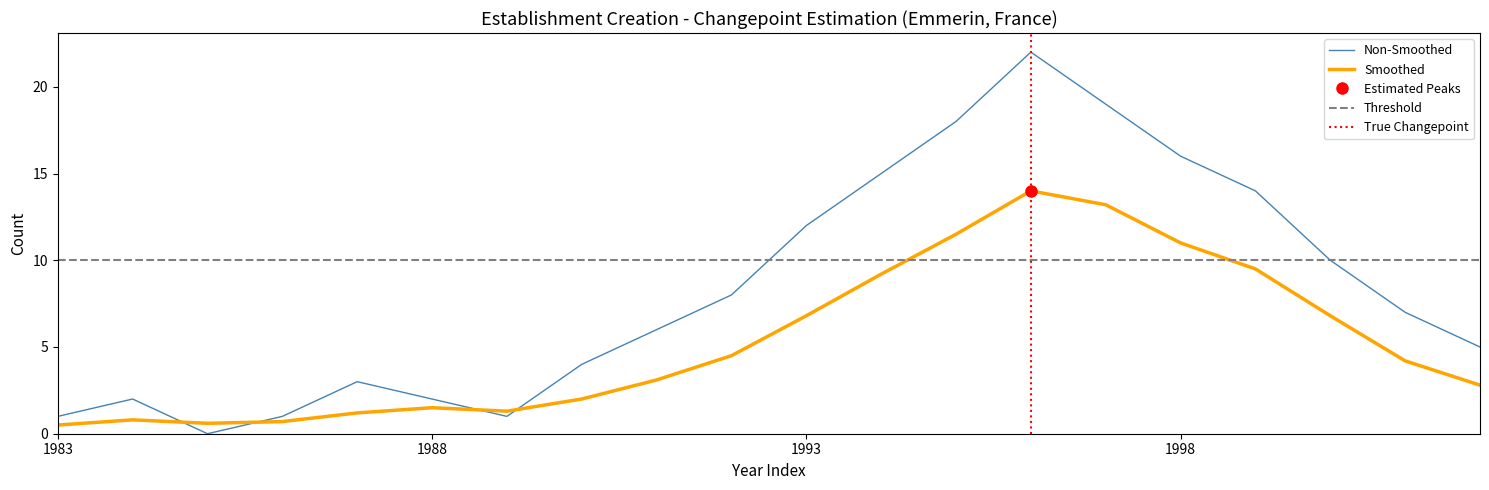

What is the difference between the highest and lowest values at 1998?

5.0